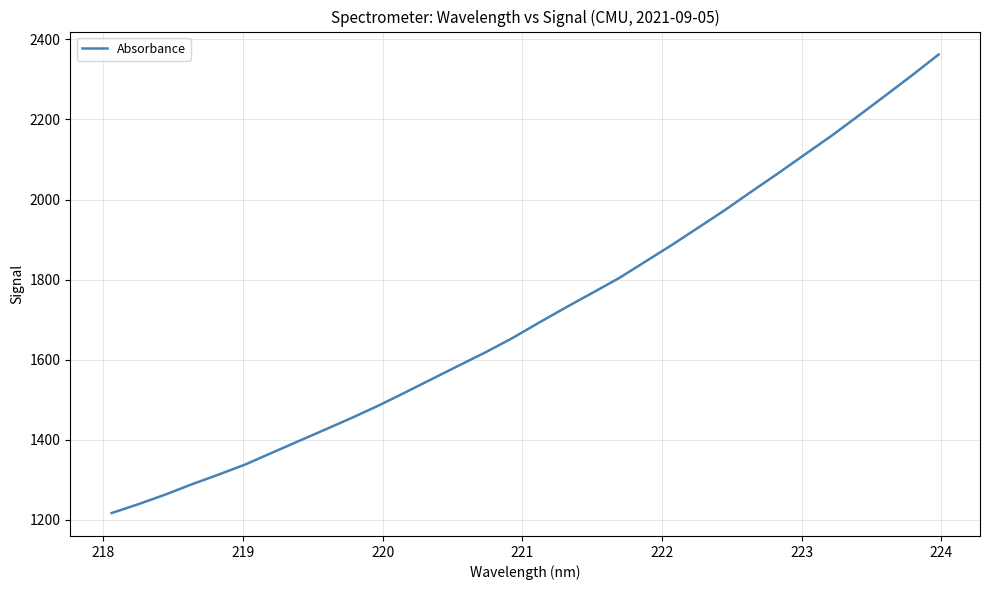

Count the number of values greater than 1691.

16